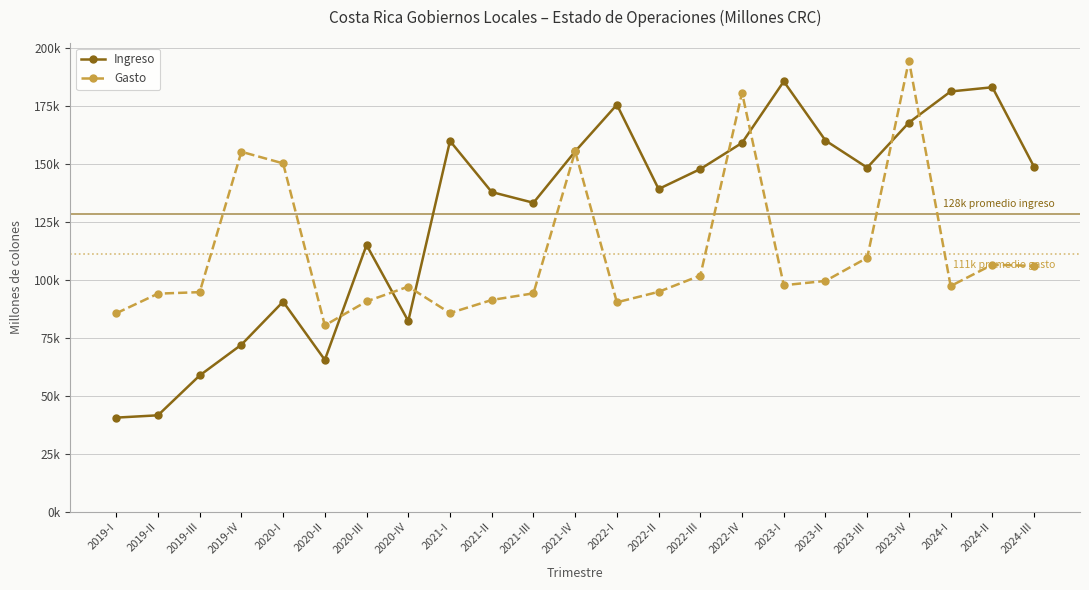

Rank the series by their average value, from highest to lowest.

Ingreso, Gasto